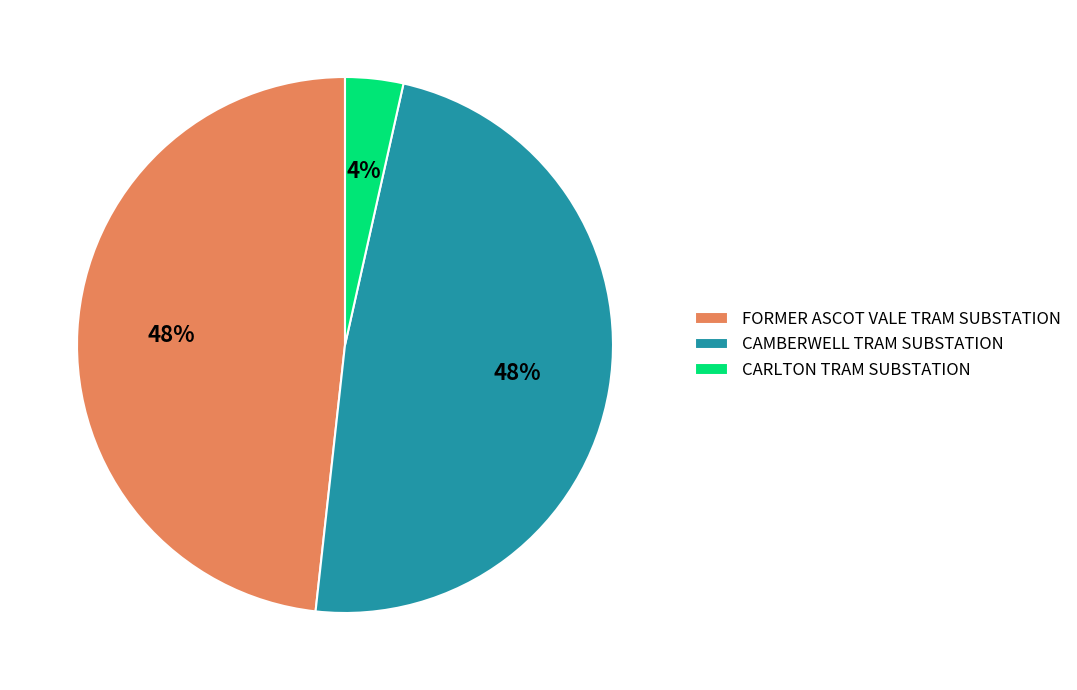

To the nearest percent, what percentage of the pie is FORMER ASCOT VALE TRAM SUBSTATION?

48%